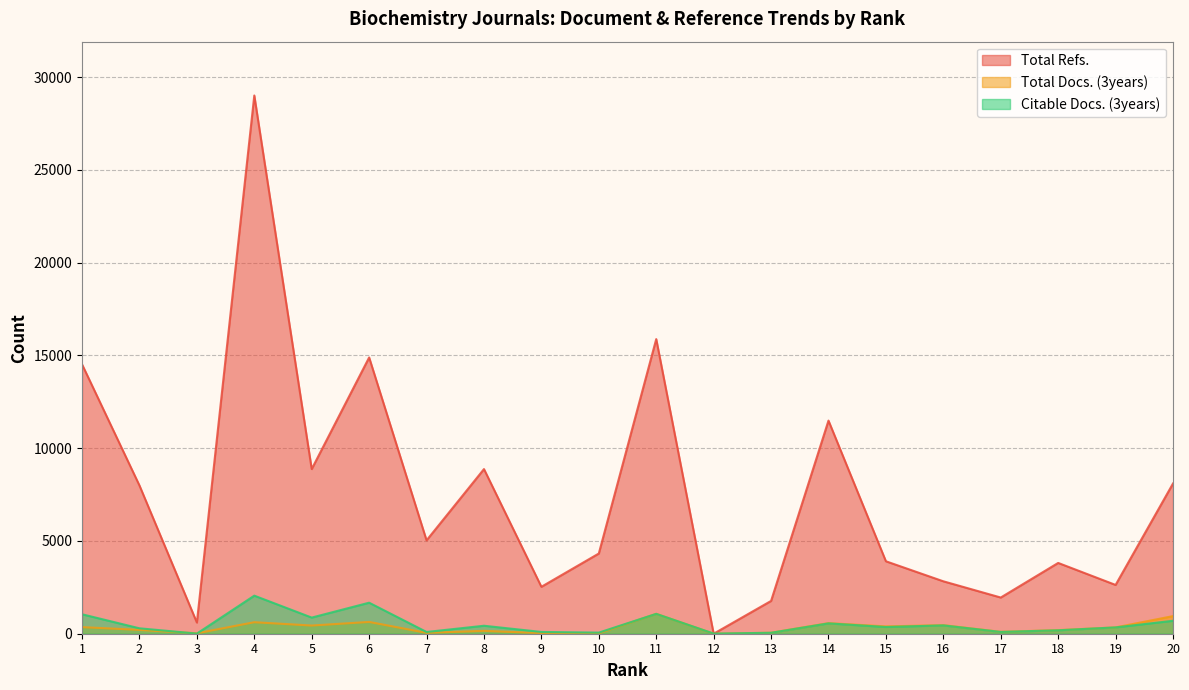

How many values in the Total Docs. (3years) series are below 341?

10